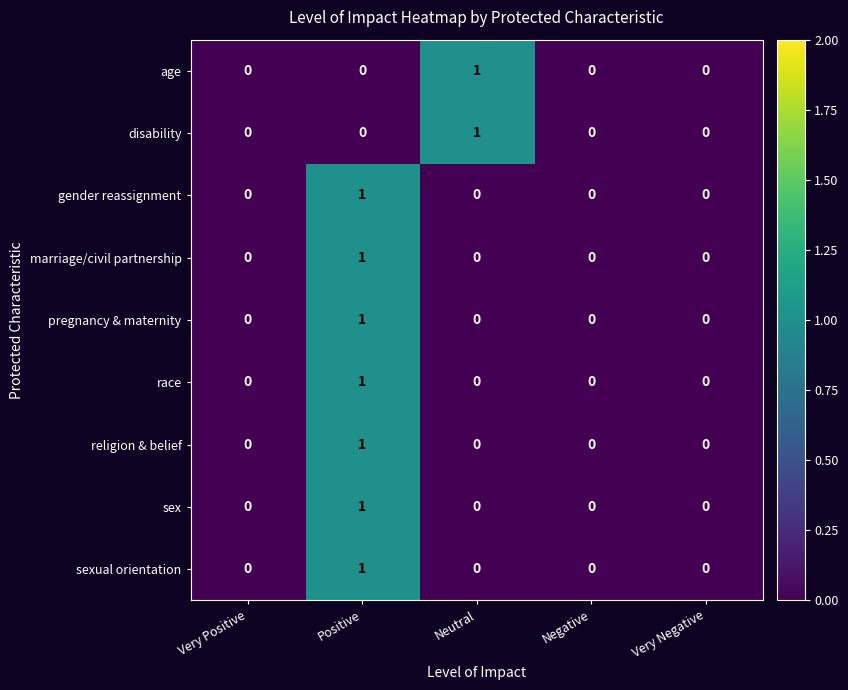

Count the pregnancy & maternity values in the range 0 to 1.

5